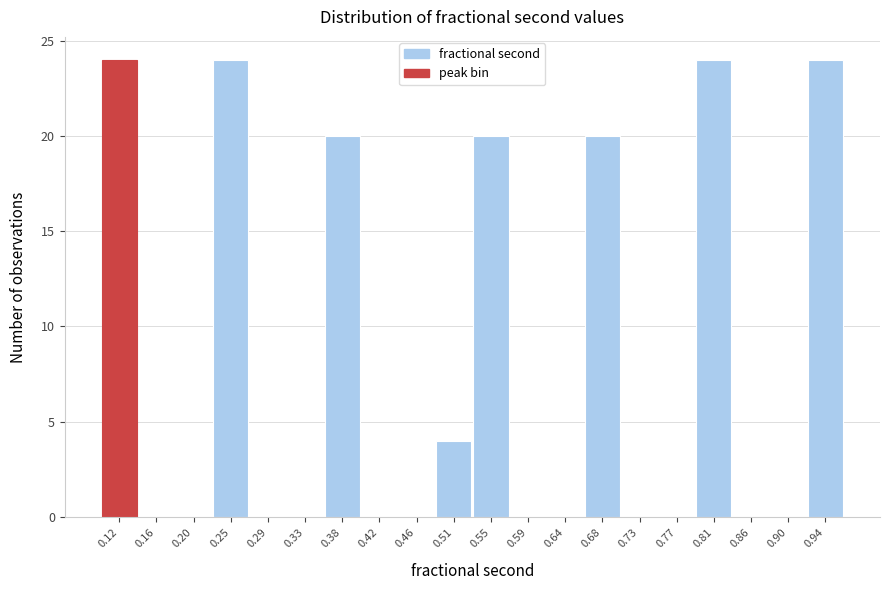

Reading right to left, transcribe all the data shown in this chart.

0.94=24	0.90=0	0.86=0	0.81=24	0.77=0	0.73=0	0.68=20	0.64=0	0.59=0	0.55=20	0.51=4	0.46=0	0.42=0	0.38=20	0.33=0	0.29=0	0.25=24	0.20=0	0.16=0	0.12=24